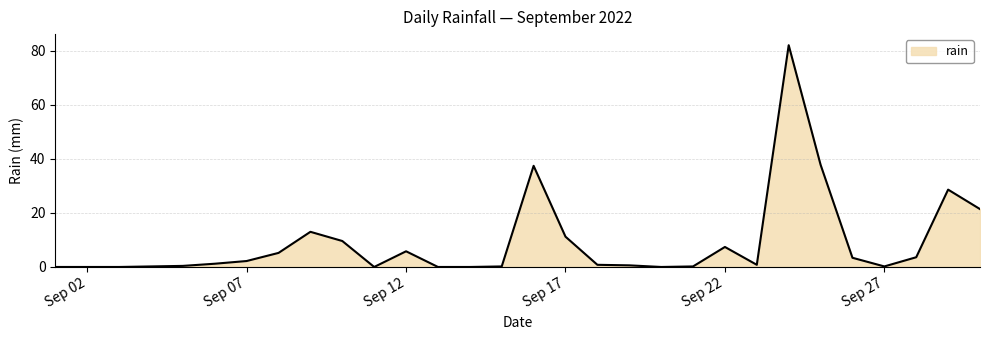

What is the maximum value shown in the chart?

82.0